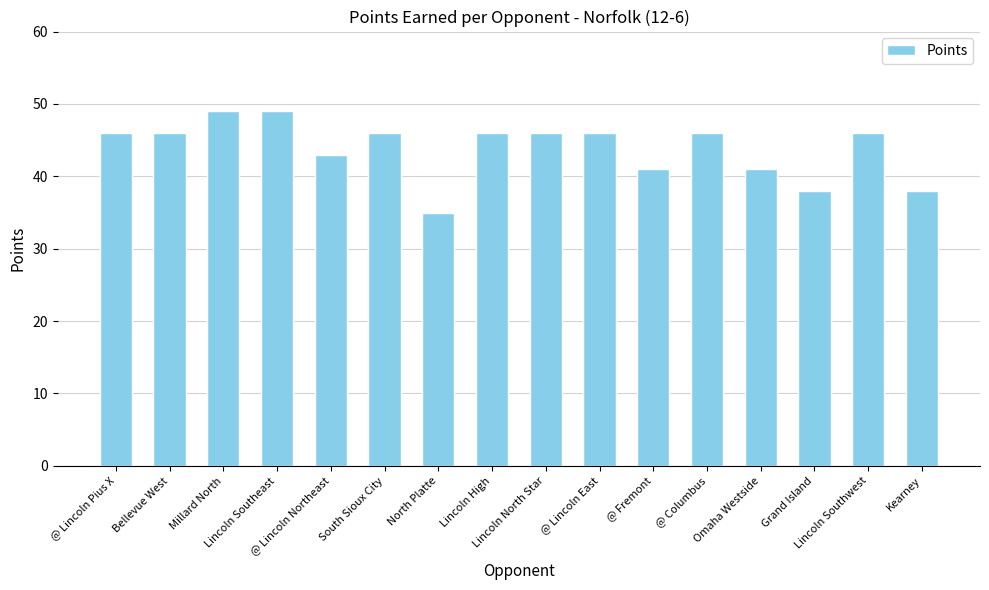

Reading right to left, what are all the values shown in this chart?

Kearney=38	Lincoln Southwest=46	Grand Island=38	Omaha Westside=41	@ Columbus=46	@ Fremont=41	@ Lincoln East=46	Lincoln North Star=46	Lincoln High=46	North Platte=35	South Sioux City=46	@ Lincoln Northeast=43	Lincoln Southeast=49	Millard North=49	Bellevue West=46	@ Lincoln Pius X=46